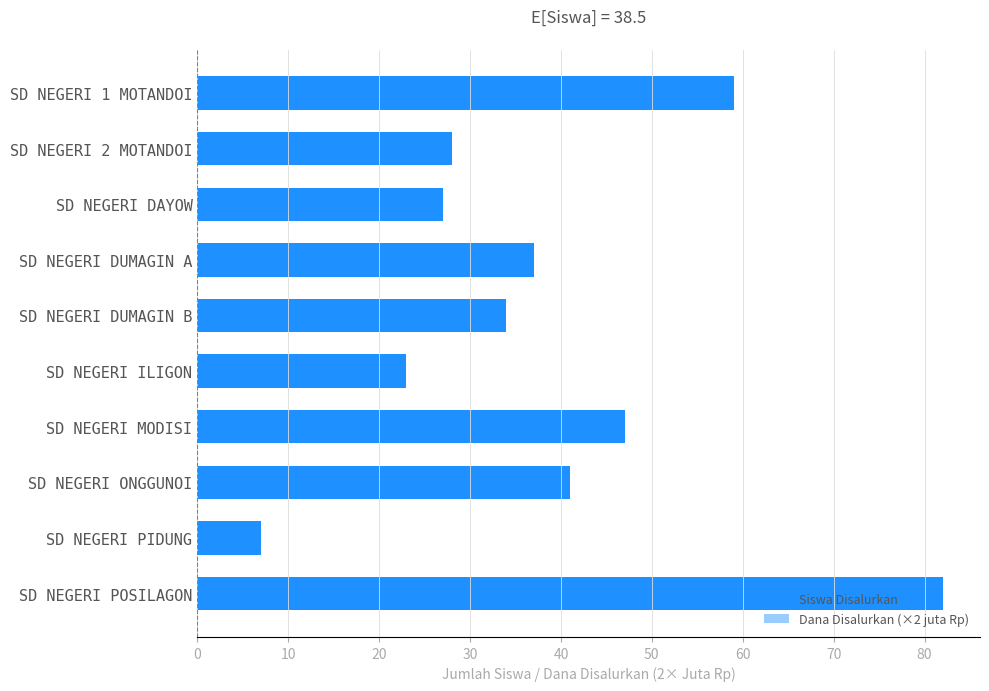

The value of Siswa Disalurkan at SD NEGERI 2 MOTANDOI is 41.4. True or false?

False